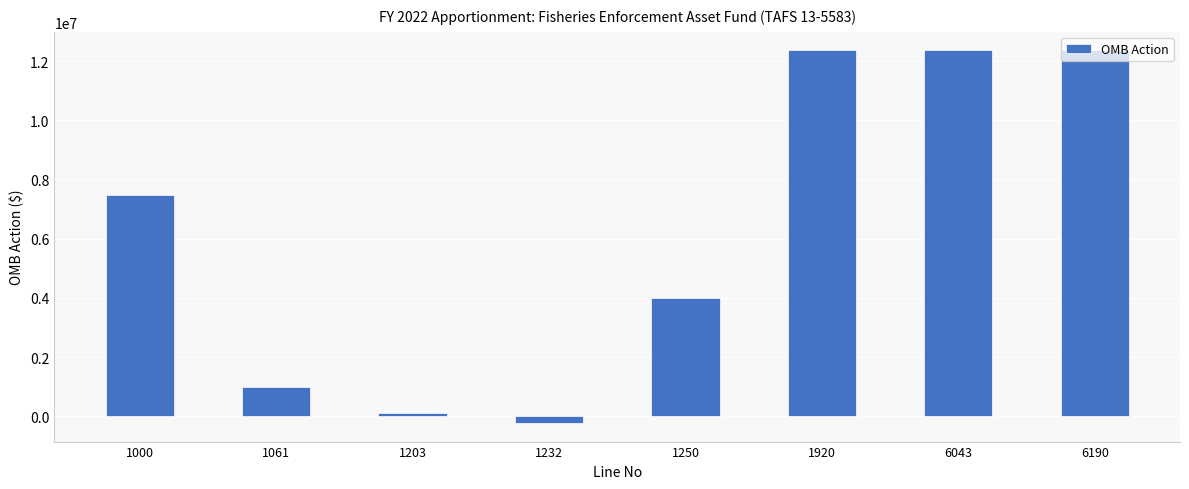

How many values are below zero?

1